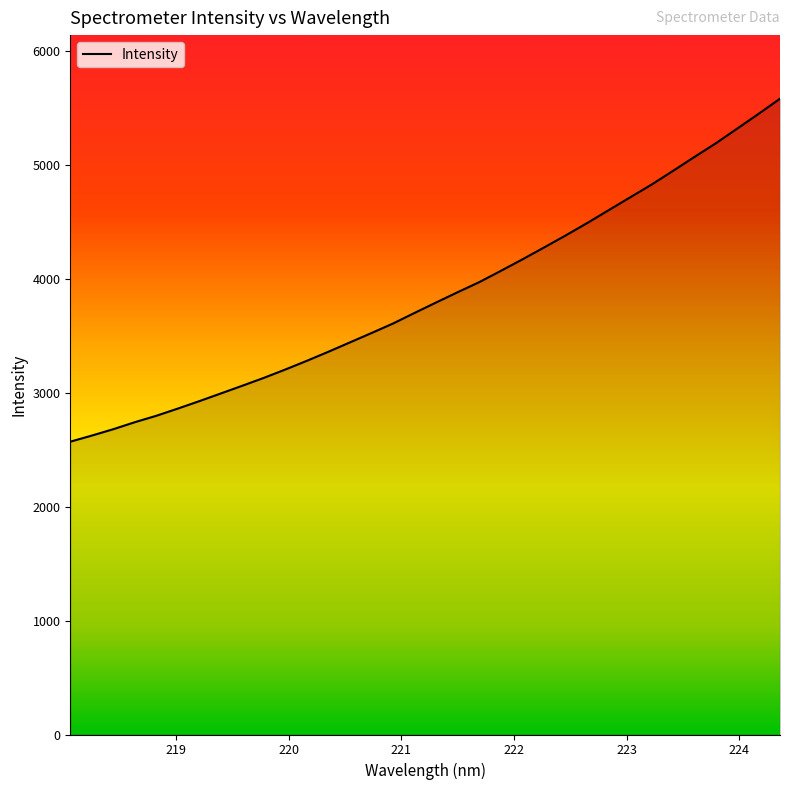

What is the smallest value displayed?

2572.3